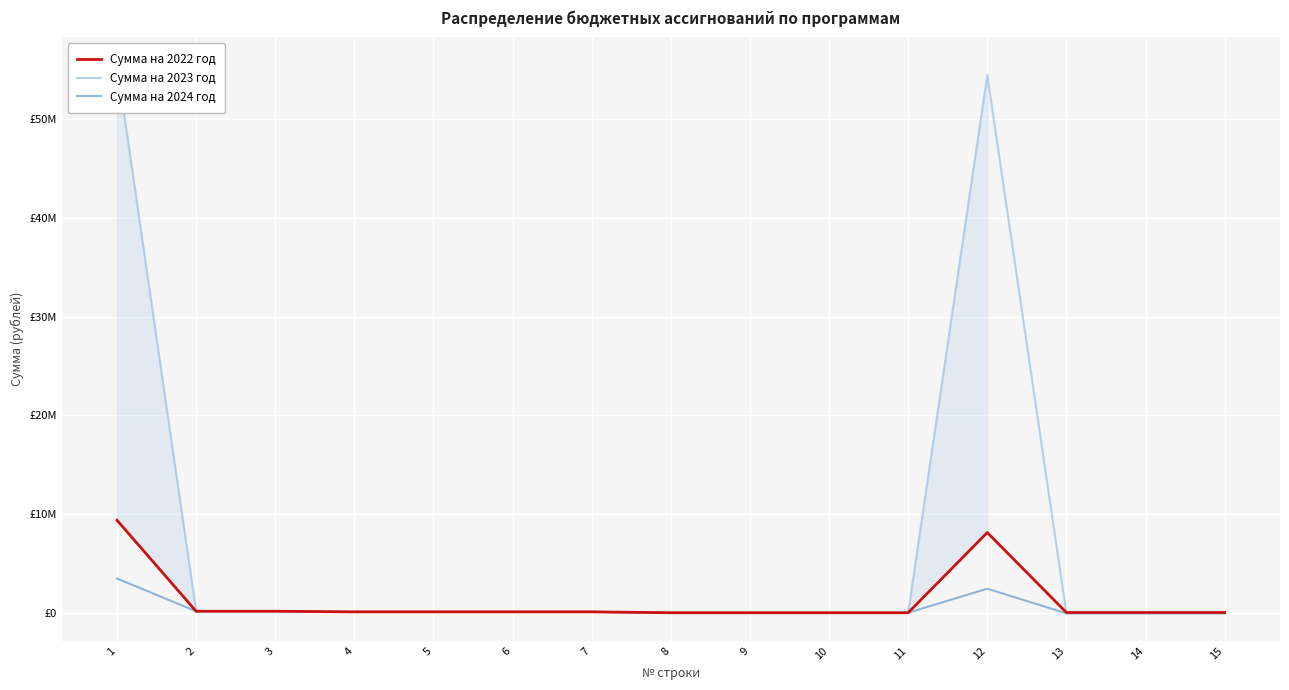

What is the average value of the Сумма на 2024 год series?

484350.3